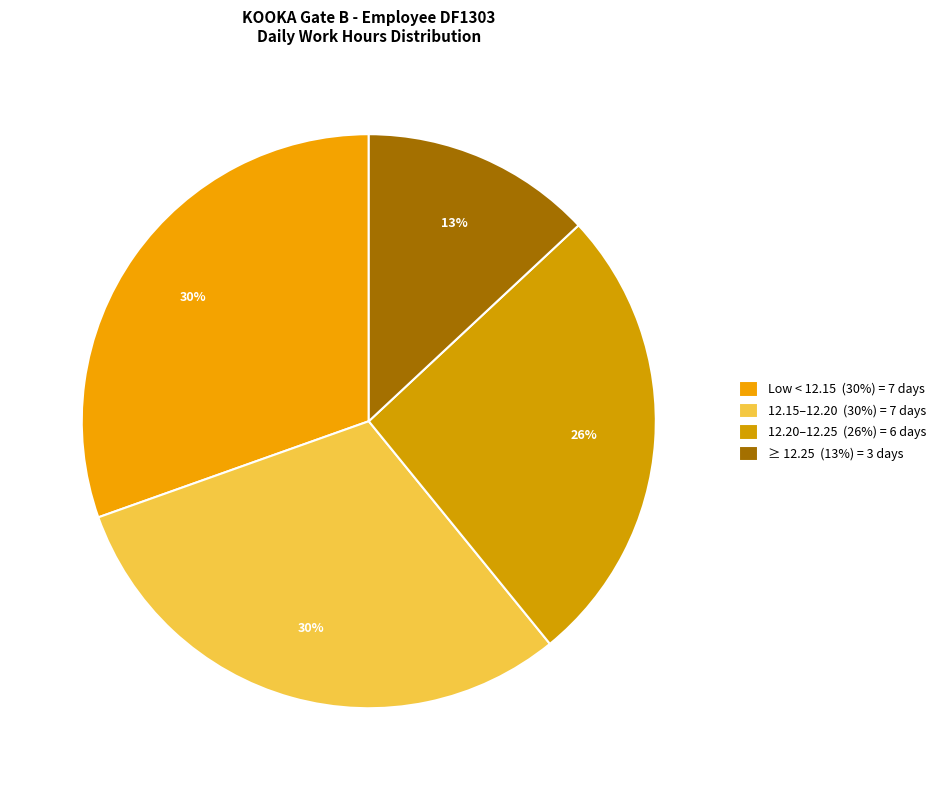

Count the number of slices in the pie.

4